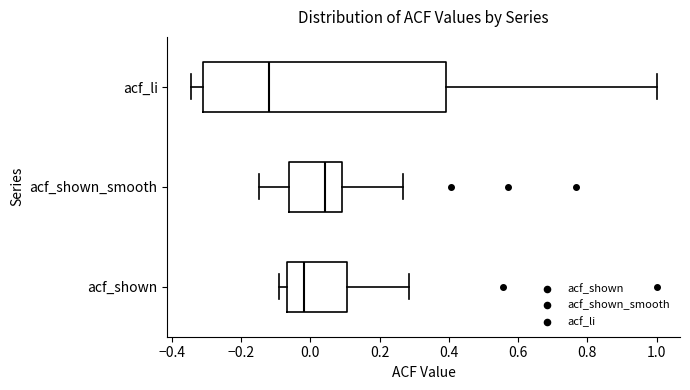

Reading bottom to top, transcribe this box plot: for each box, give where its median line is, the range the box spans, and where its two whiskers end, as read against the x-axis. The values are not printed on the chart, so give them approximately, as read against the axis.

acf_shown: median -0.02, box -0.06 to 0.10, whiskers -0.08 to 0.28
acf_shown_smooth: median 0.04, box -0.06 to 0.10, whiskers -0.14 to 0.26
acf_li: median -0.12, box -0.30 to 0.40, whiskers -0.34 to 1.00